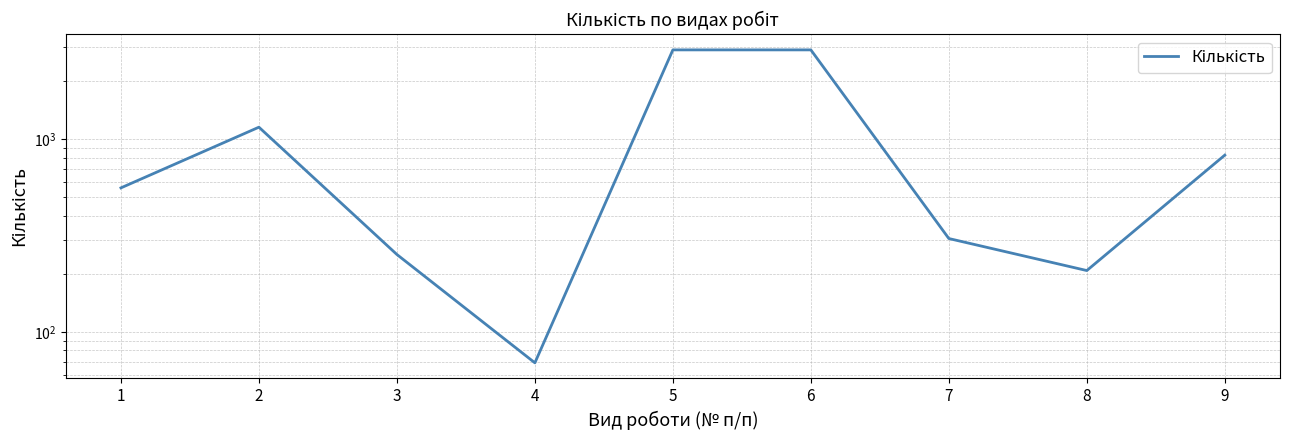

Between 3 and 9, which is larger?

9